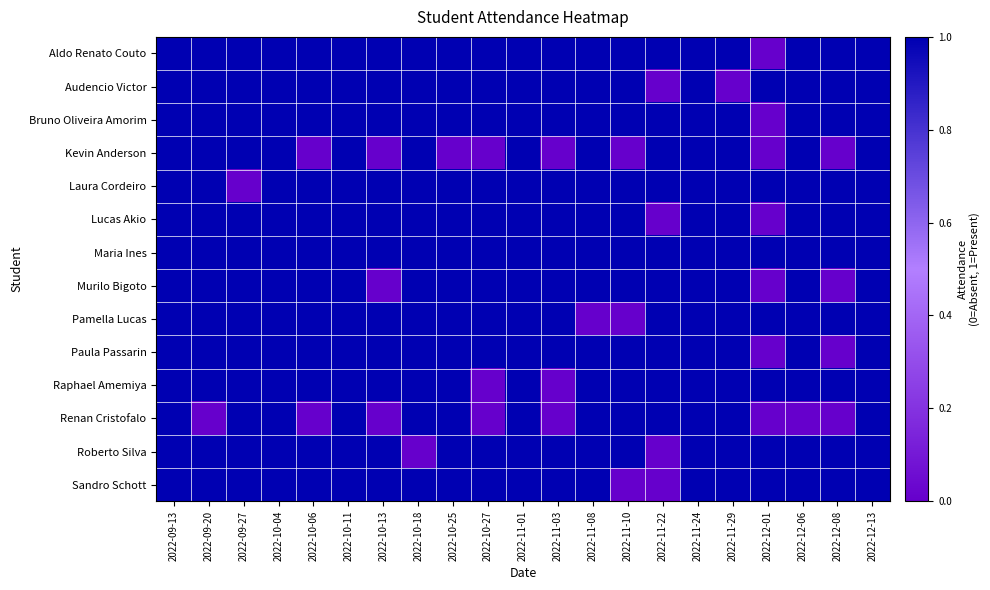

How many data points does each series have?

21